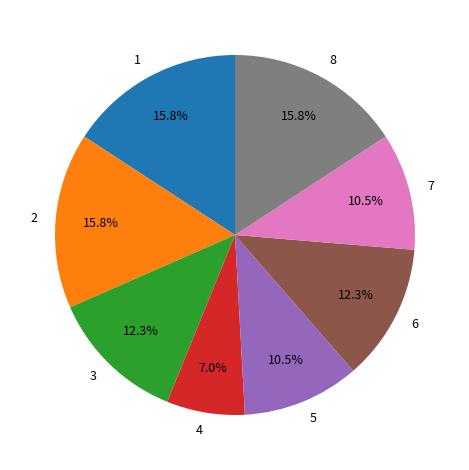

Which has a higher value, 3 or 8?

8